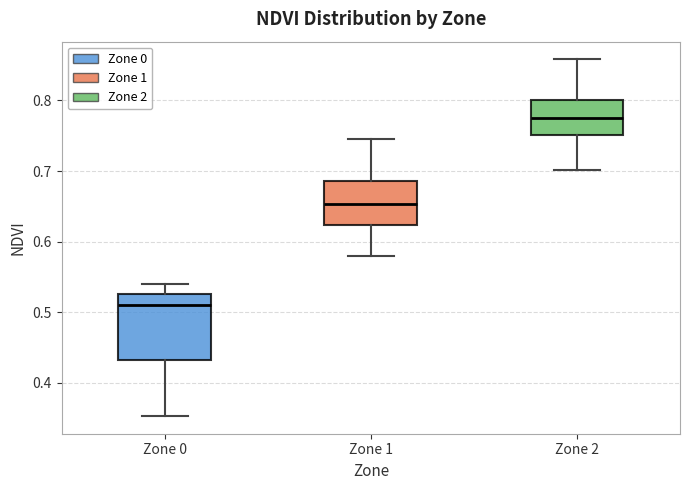

Reading left to right, transcribe this box plot: for each box, give where its median line is, the range the box spans, and where its two whiskers end, as read against the y-axis. The values are not printed on the chart, so give them approximately, as read against the axis.

Zone 0: median 0.51, box 0.43 to 0.53, whiskers 0.35 to 0.54
Zone 1: median 0.65, box 0.62 to 0.69, whiskers 0.58 to 0.75
Zone 2: median 0.78, box 0.75 to 0.80, whiskers 0.70 to 0.86